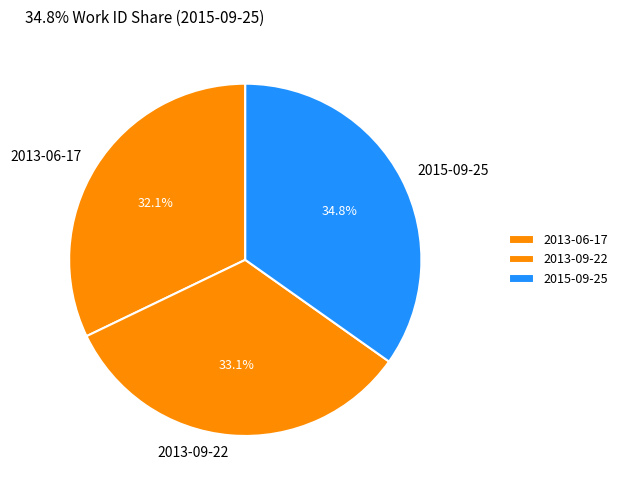

How many slices are in this pie chart?

3